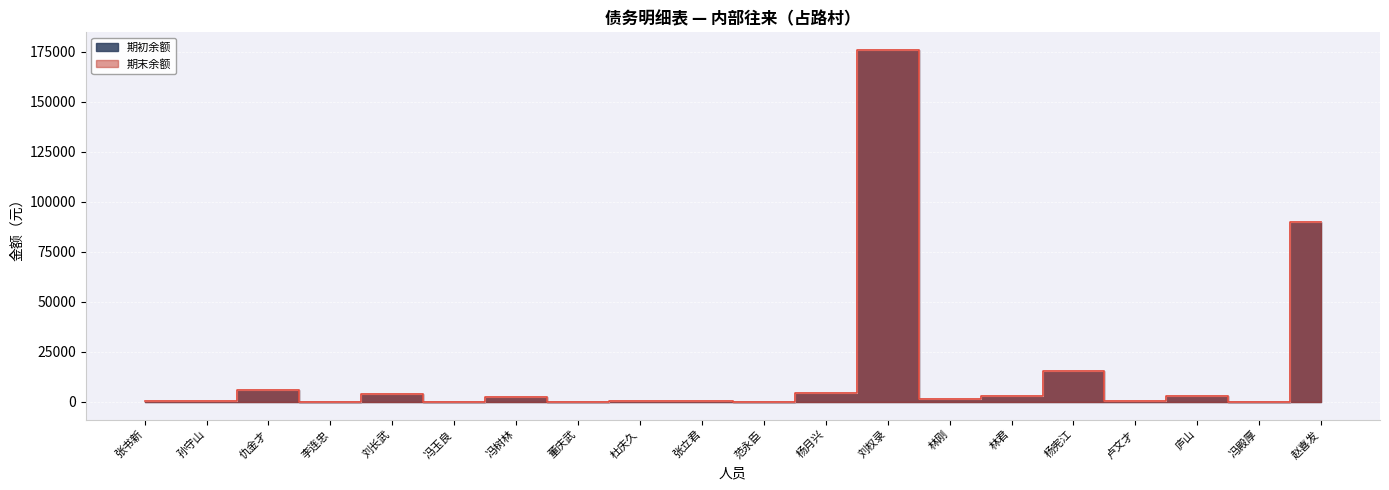

At how many categories does at least one series exceed 59519?

2